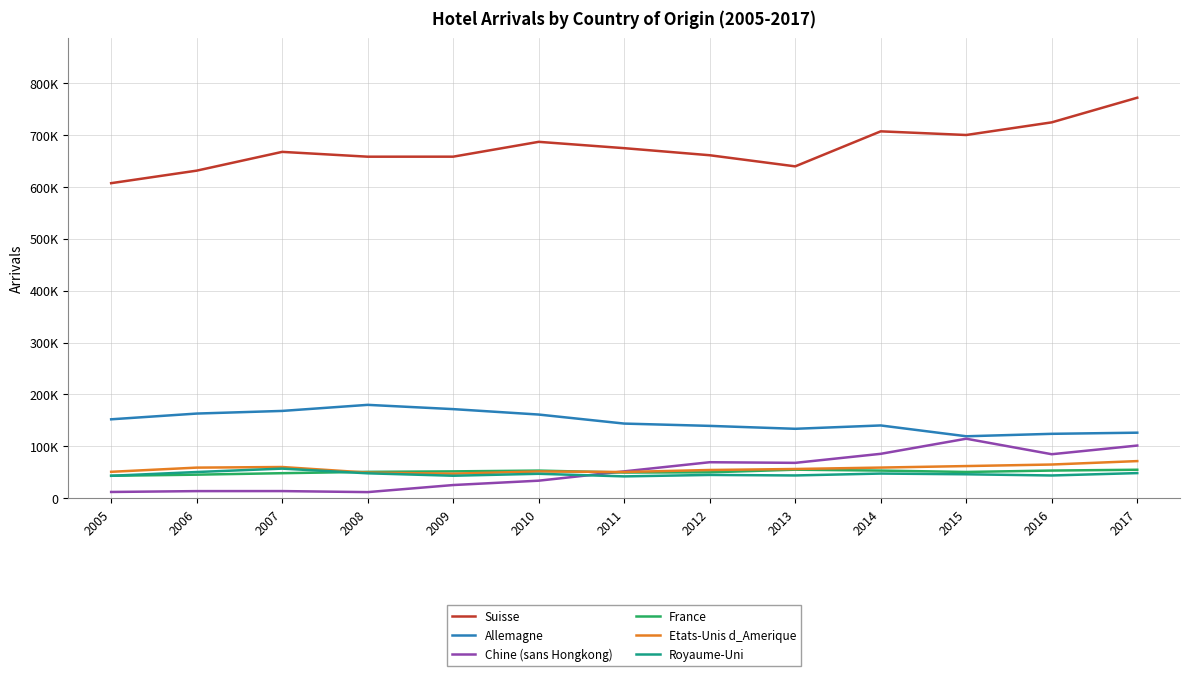

List the series in order of their peak value, highest first.

Suisse, Allemagne, Chine (sans Hongkong), Etats-Unis d_Amerique, Royaume-Uni, France